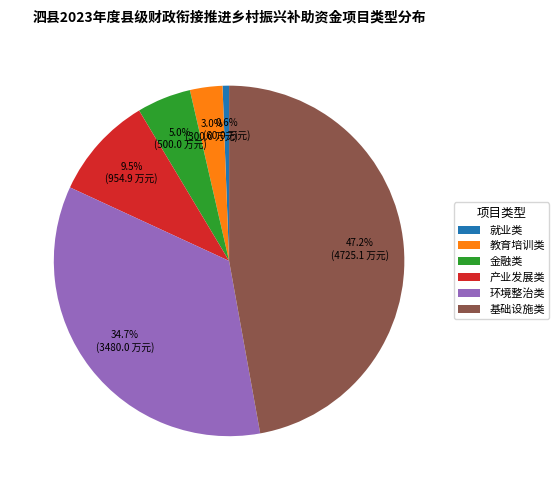

What percentage is the 教育培训类 slice, to the nearest percent?

3%